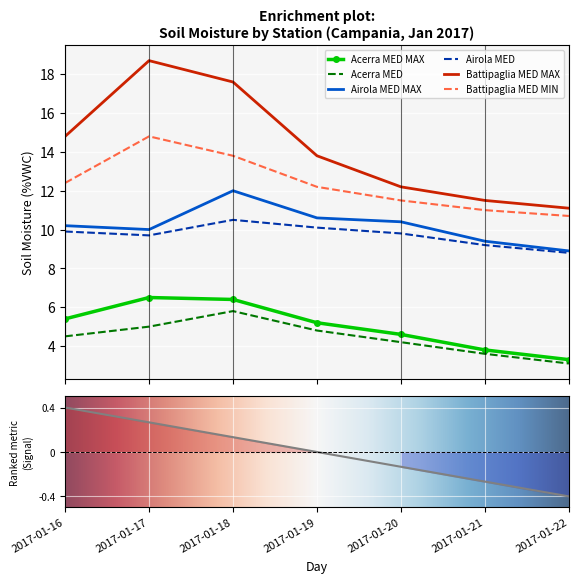

Which series has the largest total across all categories?

Battipaglia MED MAX